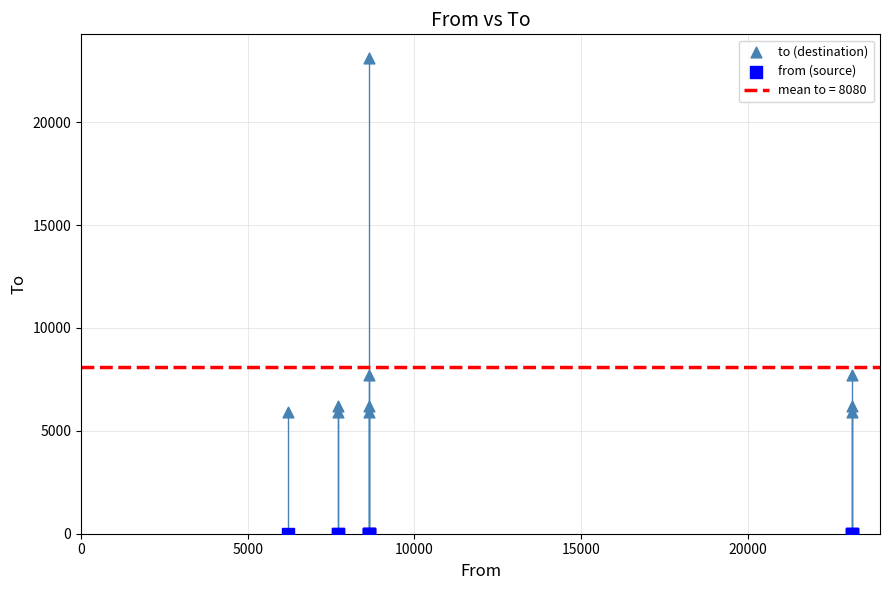

Which series reaches the minimum Y coordinate?

from (source)